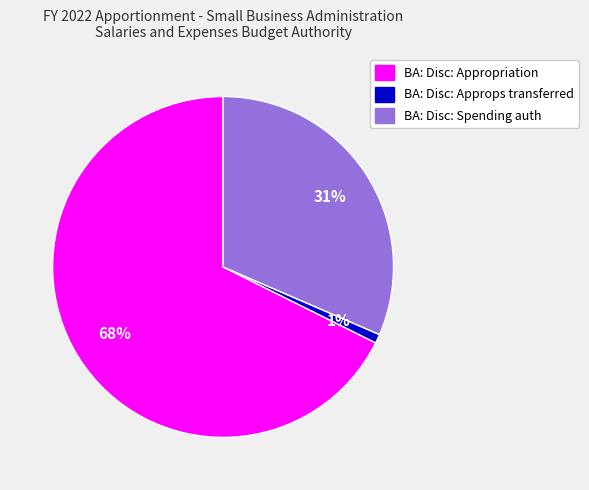

Do BA: Disc: Spending auth and BA: Disc: Appropriation together represent more than half of the pie?

Yes